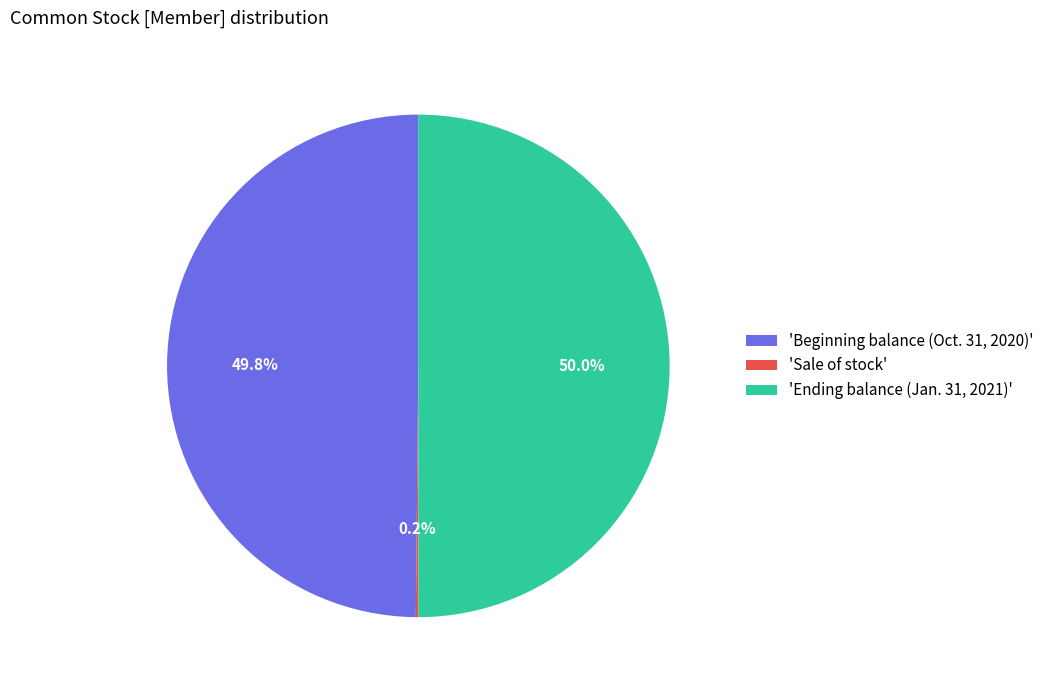

What is the total percentage of 'Beginning balance (Oct. 31, 2020)' and 'Ending balance (Jan. 31, 2021)'?

99.8%